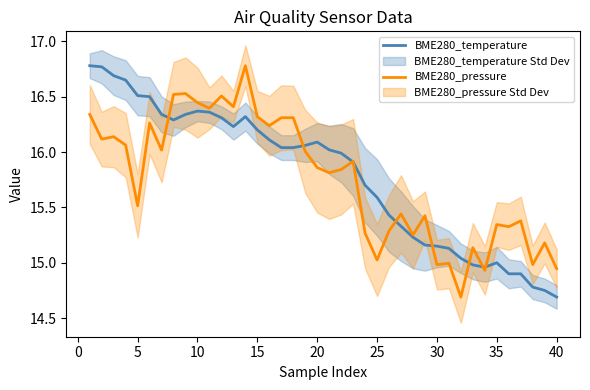

How many times do BME280_pressure and BME280_temperature cross each other?

9